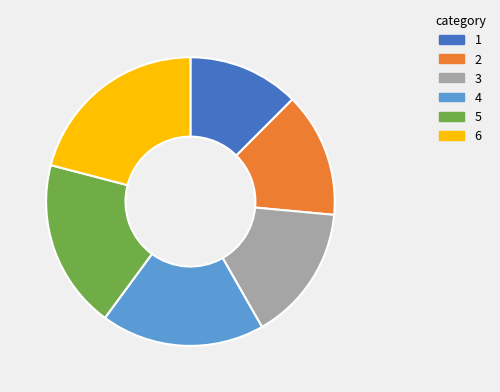

Is there any slice that represents more than half of the pie?

No